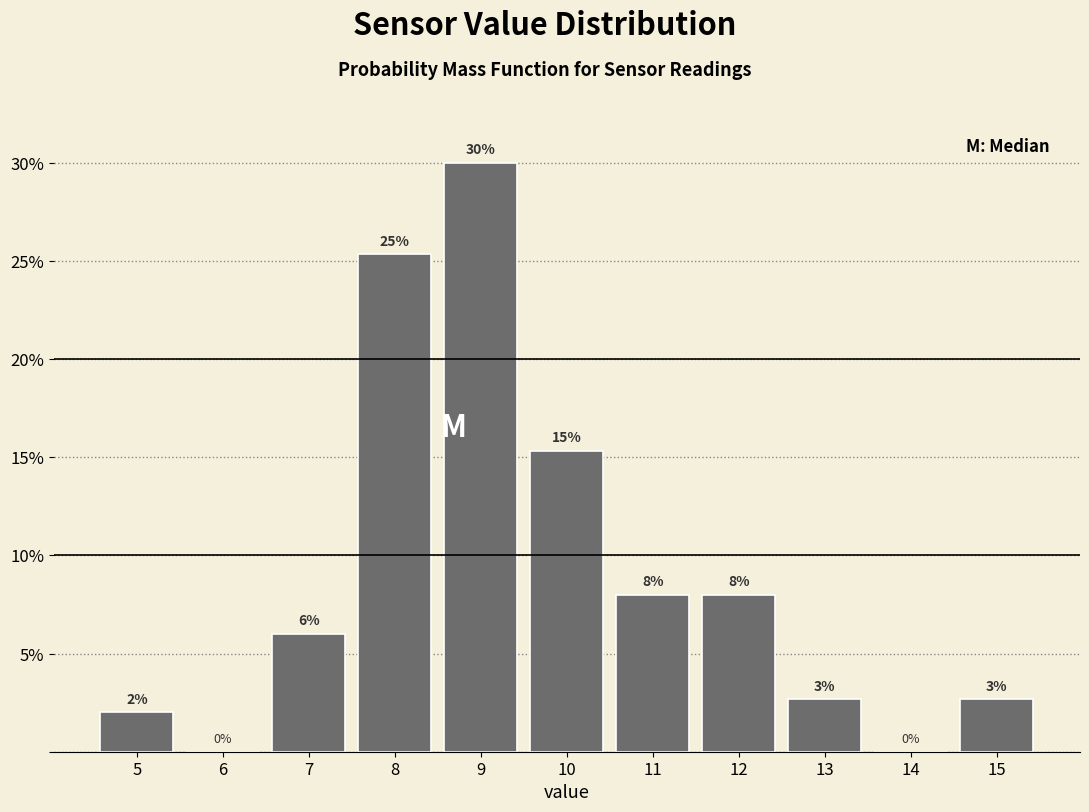

Which range on the x-axis has the tallest bar?

8.5 to 9.5